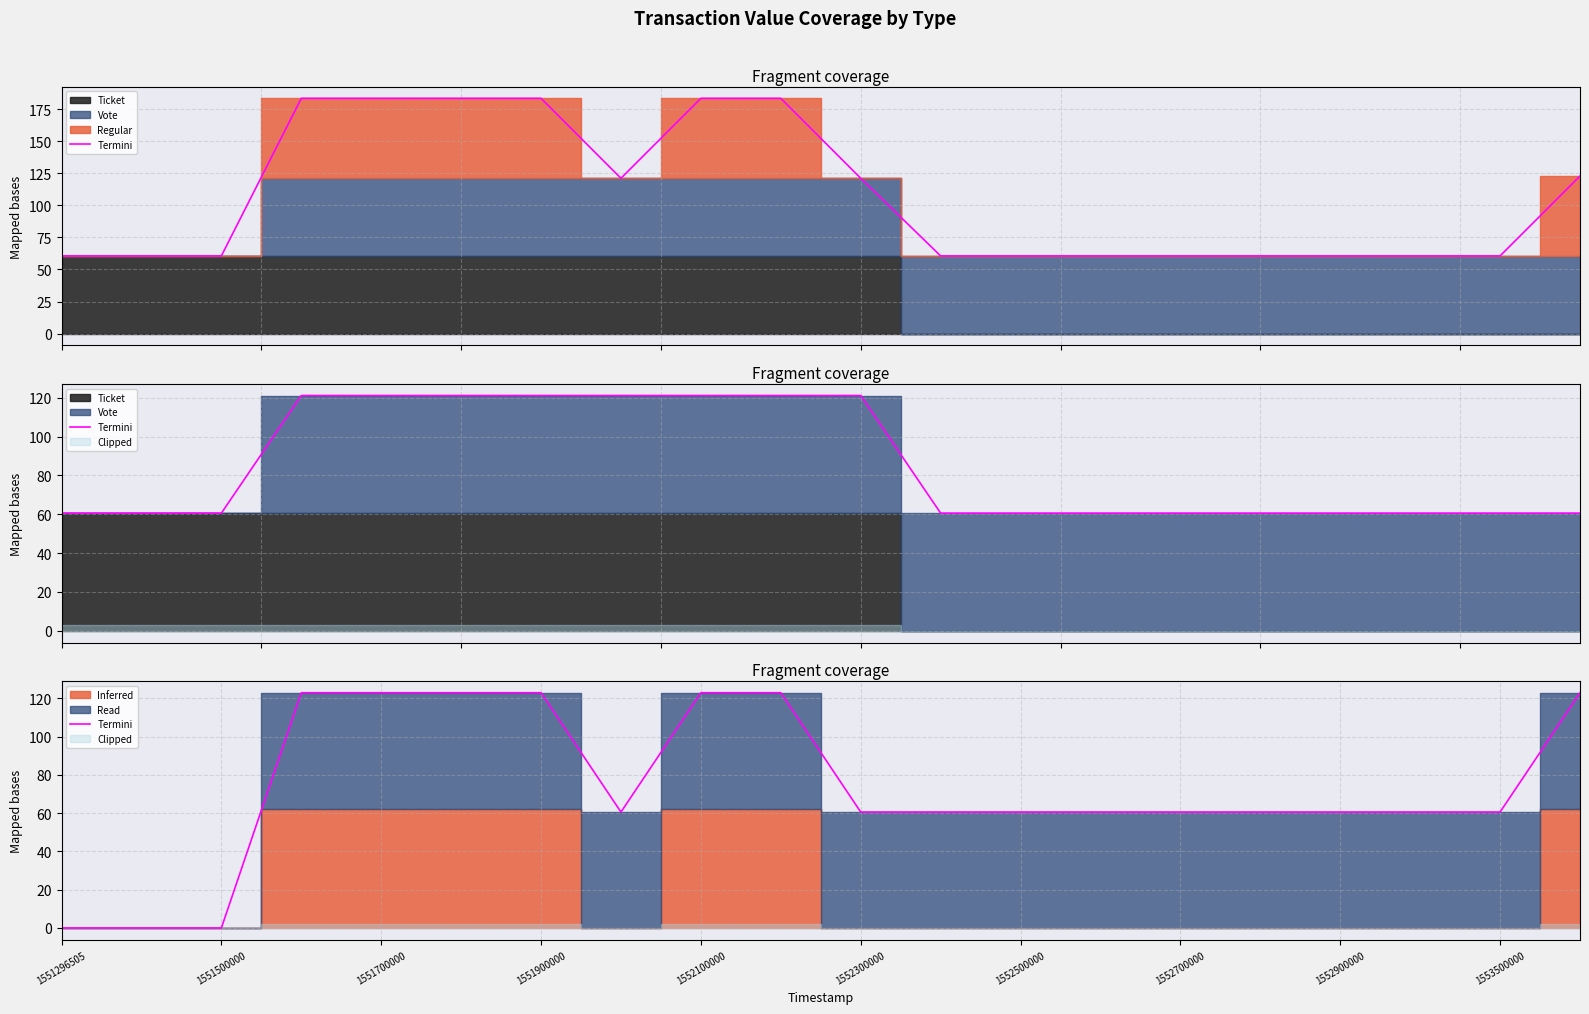

What is the value of the 17th point from the left?

60.6